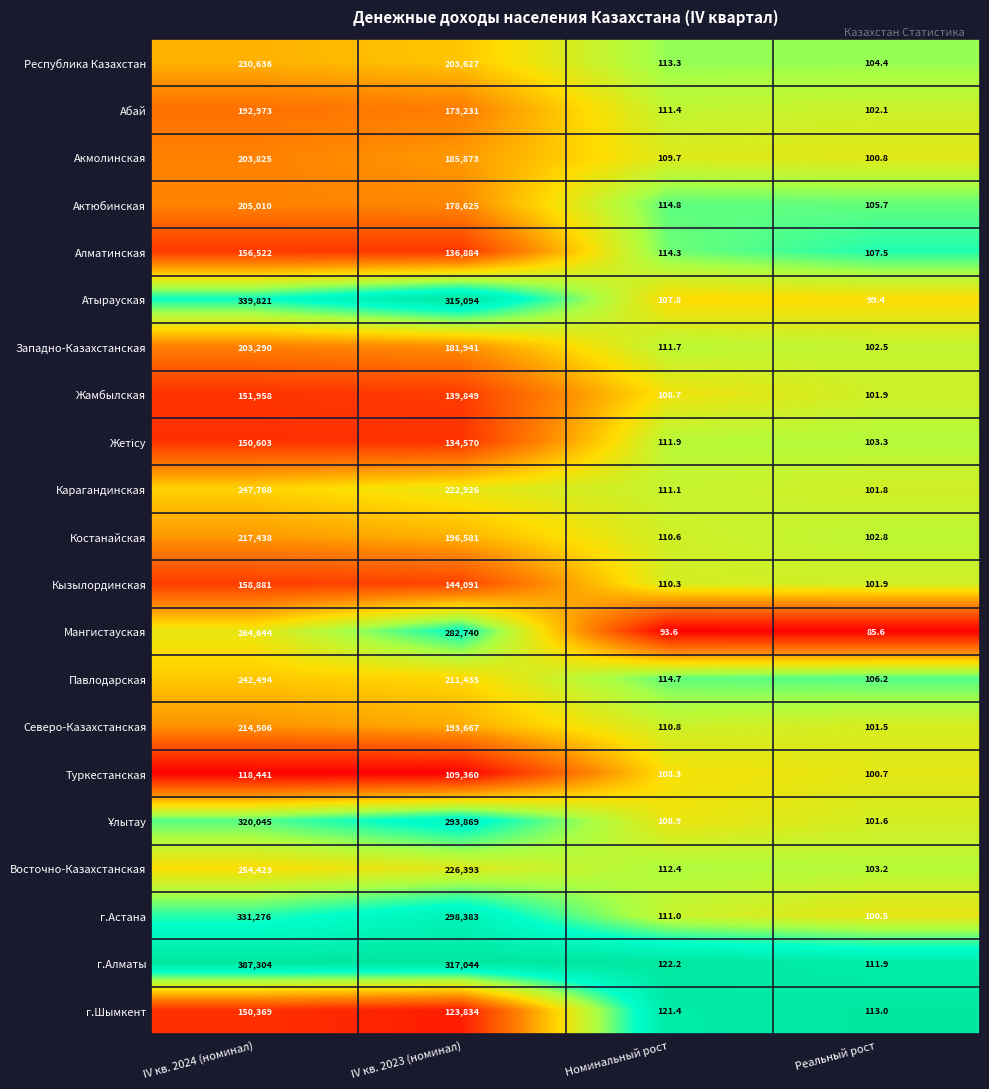

Which series has the widest spread of values?

г.Алматы